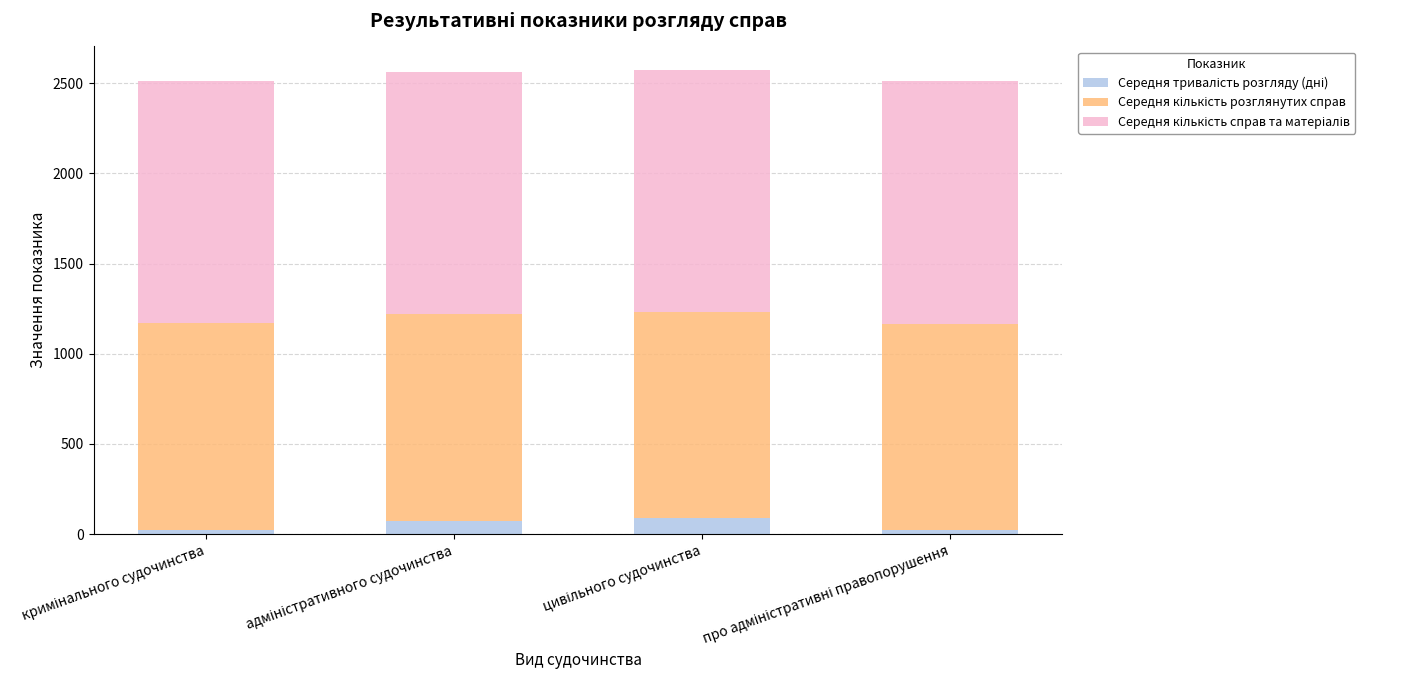

Read the Середня кількість справ та матеріалів value at цивільного судочинства.

1342.8